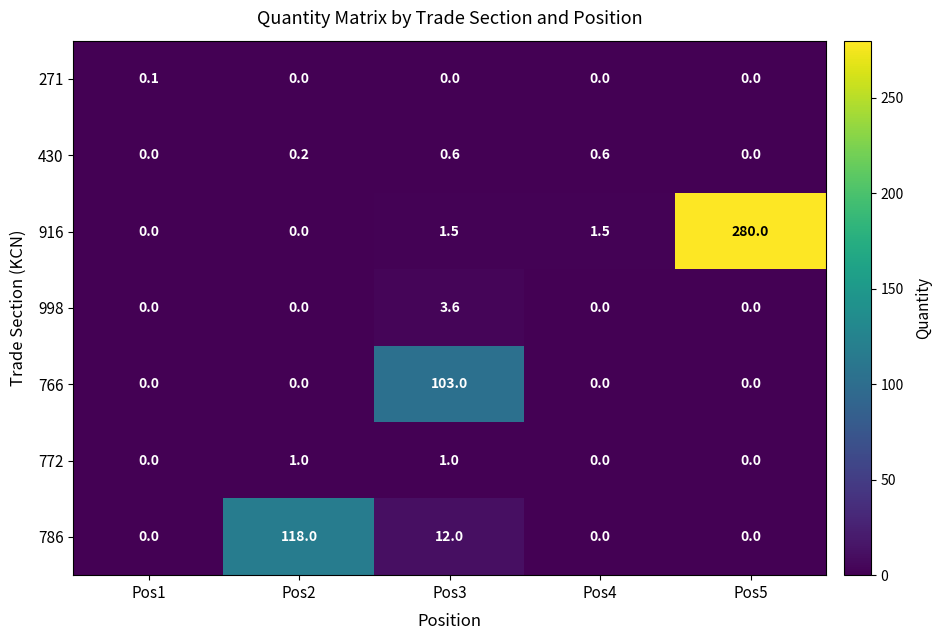

Which series has the largest total across all categories?

916